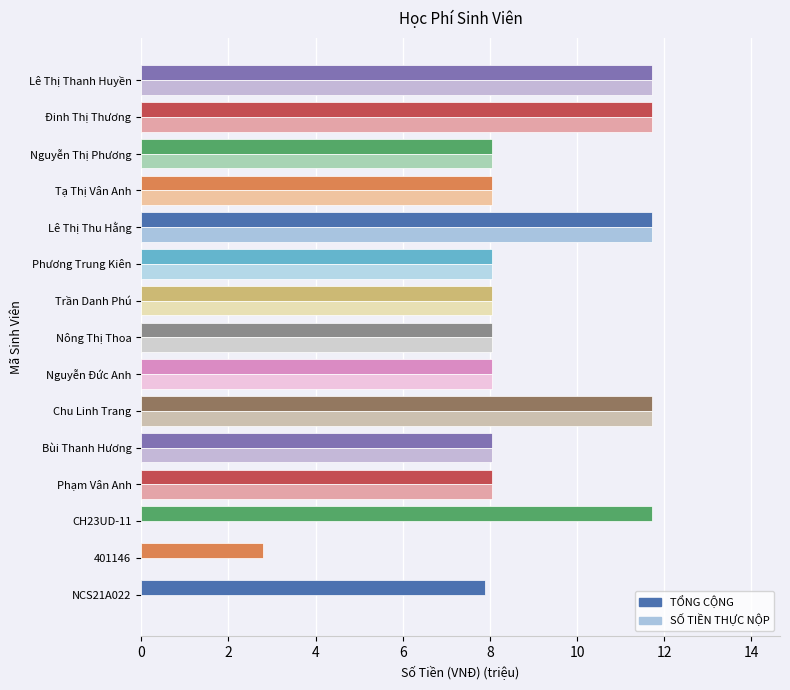

What is the average value of the SỐ TIỀN THỰC NỘP series?

7.4